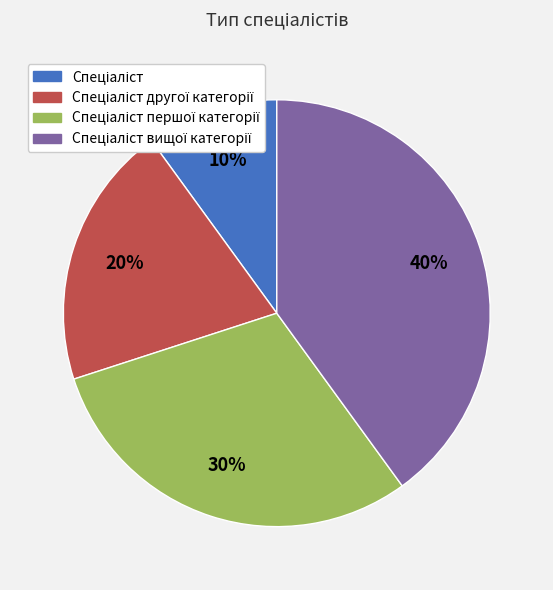

Is there a majority slice in this chart?

No